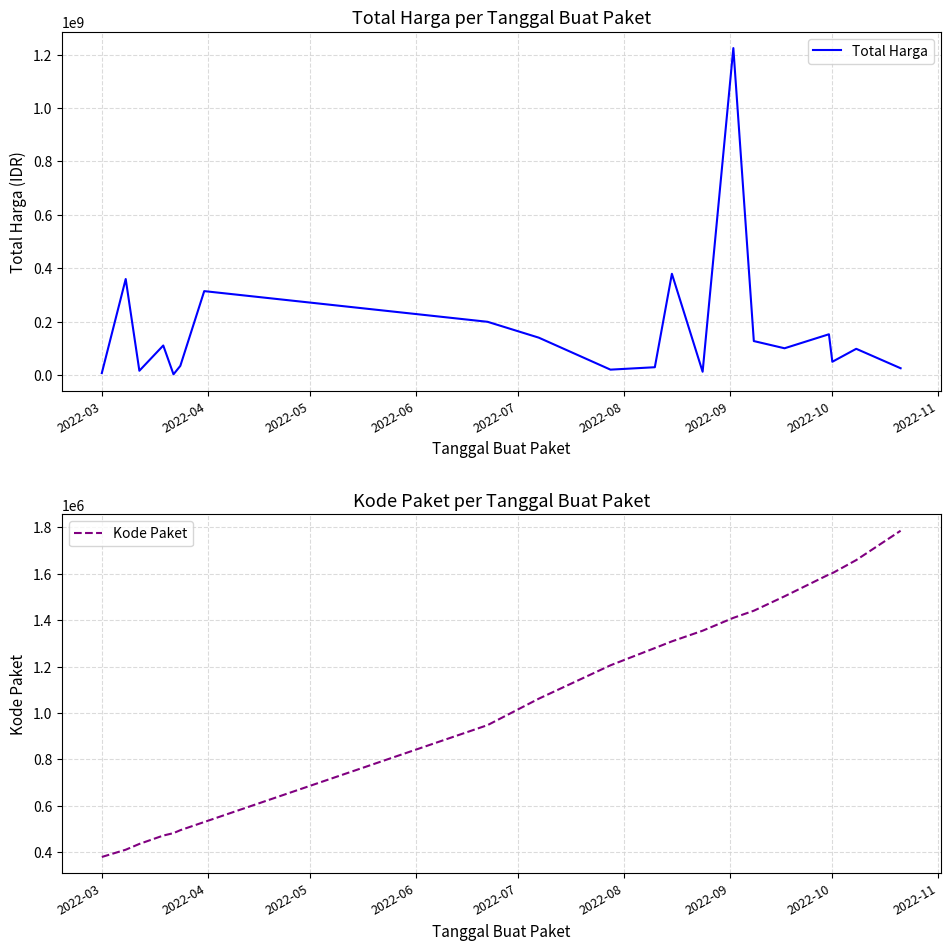

Does the chart have visible grid lines?

Yes